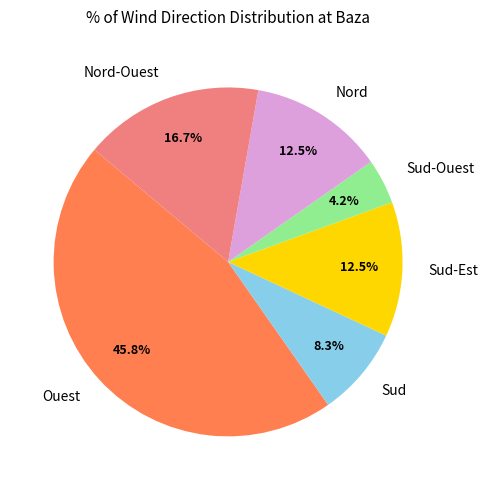

The Nord slice represents 26% of the pie. True or false?

False